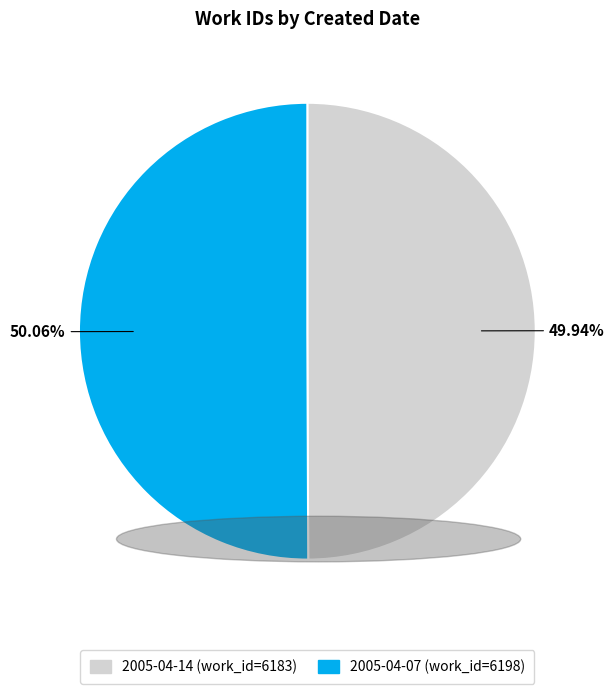

True or false: 2005-04-07 accounts for 50% of the total.

True